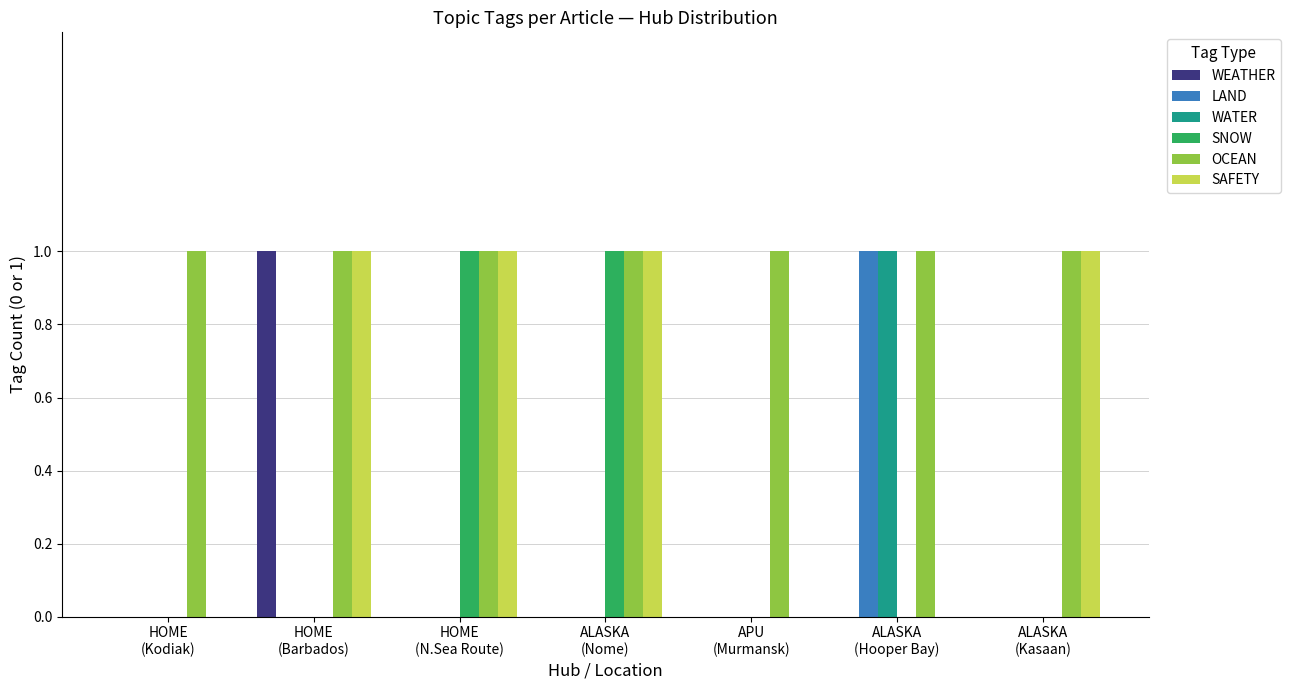

Which series has the largest total across all categories?

OCEAN